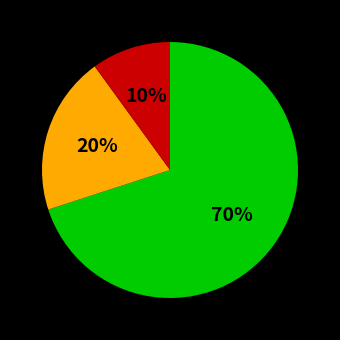

To the nearest percent, what is the difference between the largest and smallest slice percentages?

60%